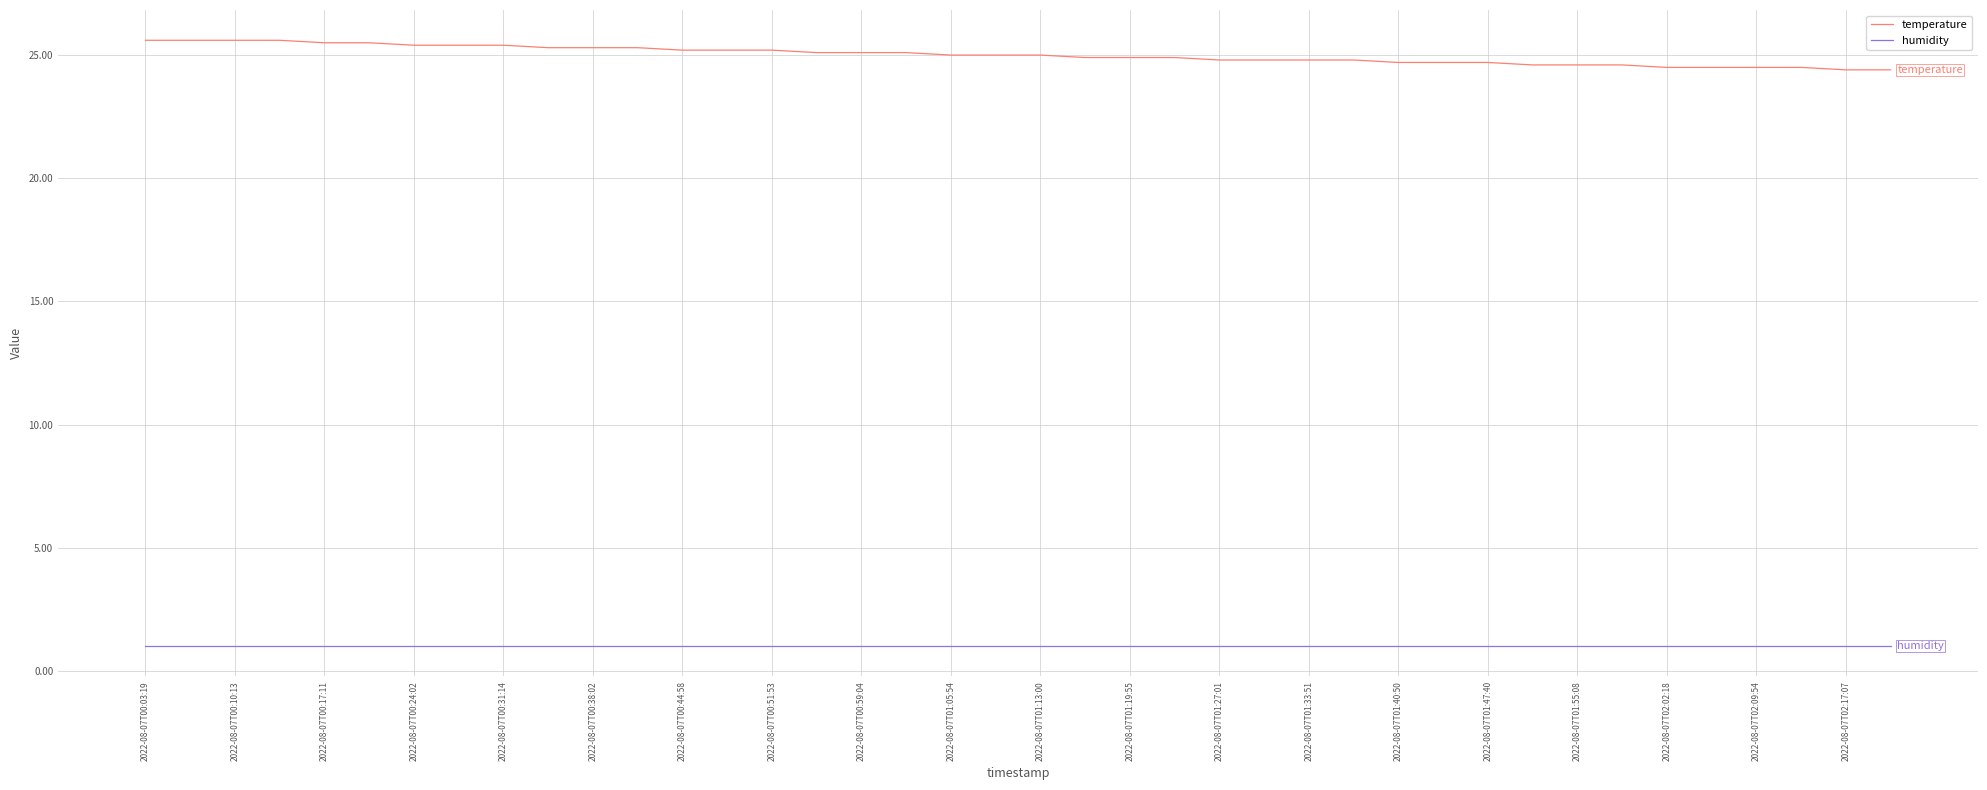

Which series has the largest range (max minus min)?

temperature